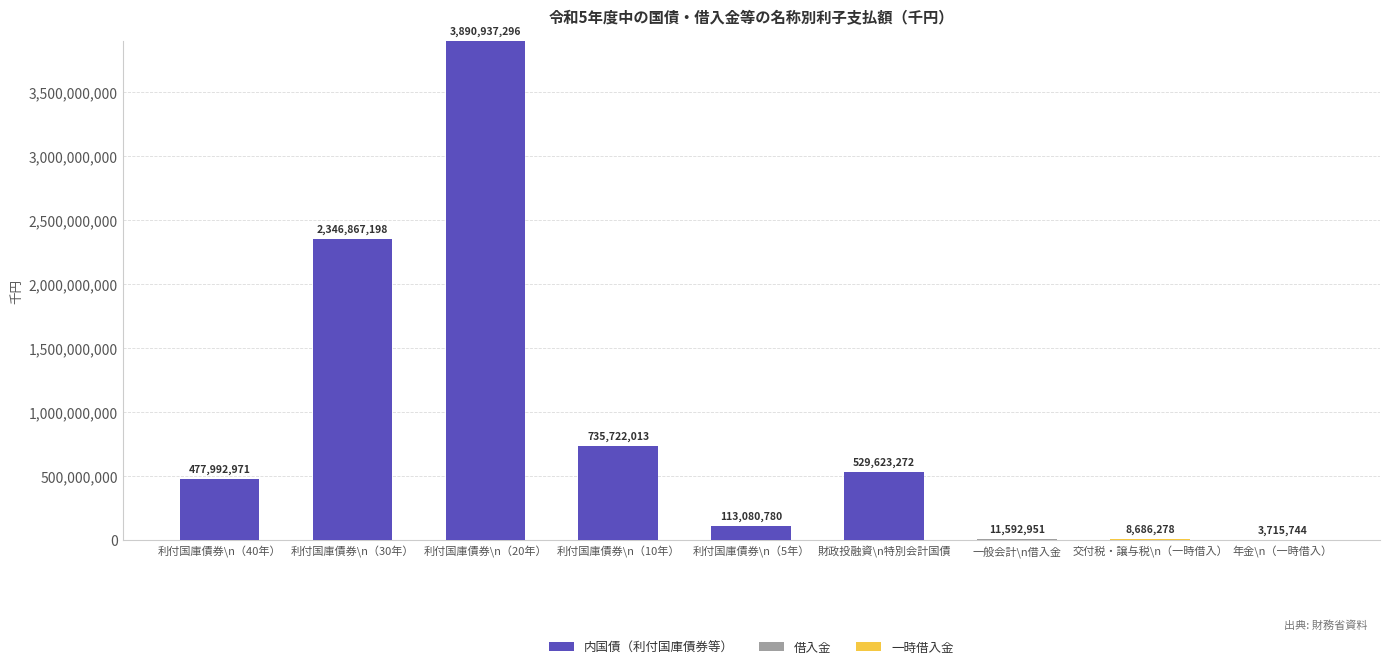

At which category is the sum across all series the highest?

利付国庫債券\n（20年）